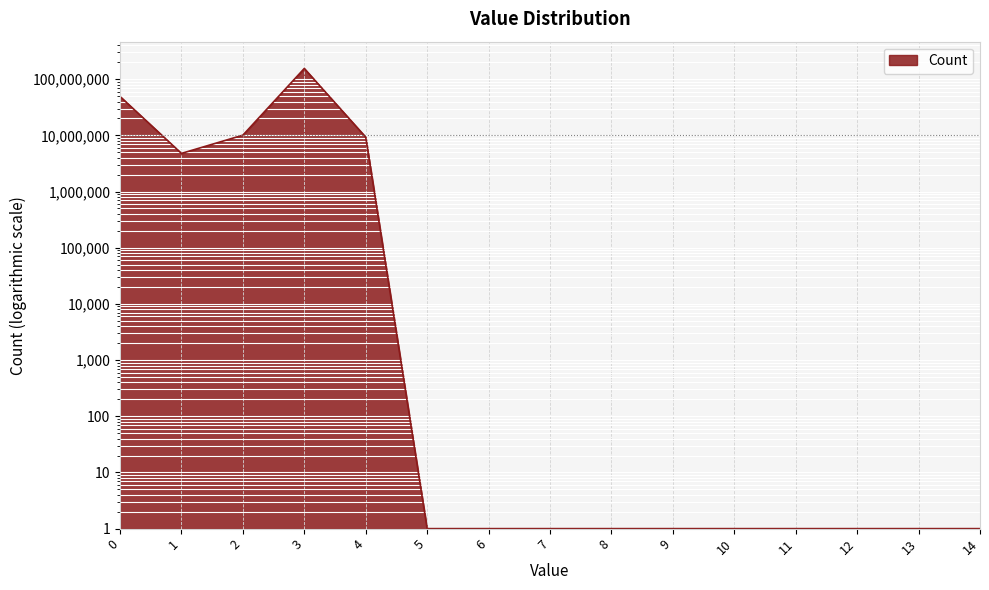

Which category has the lowest value across all series?

5